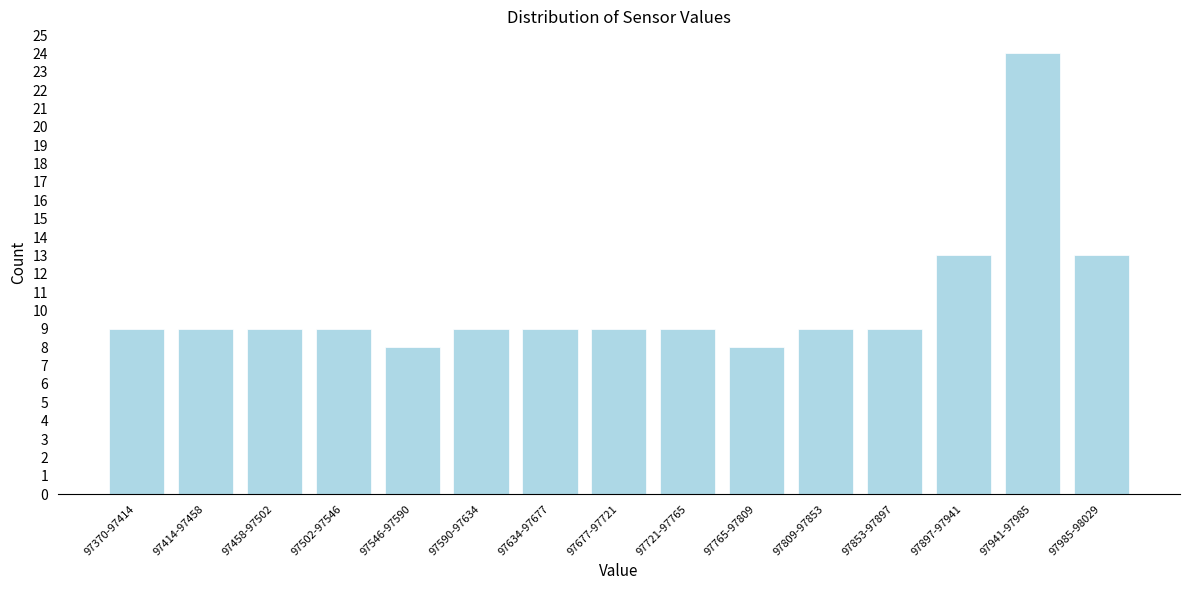

Reading right to left, list all the values displayed in this chart.

97985-98029=13	97941-97985=24	97897-97941=13	97853-97897=9	97809-97853=9	97765-97809=8	97721-97765=9	97677-97721=9	97634-97677=9	97590-97634=9	97546-97590=8	97502-97546=9	97458-97502=9	97414-97458=9	97370-97414=9